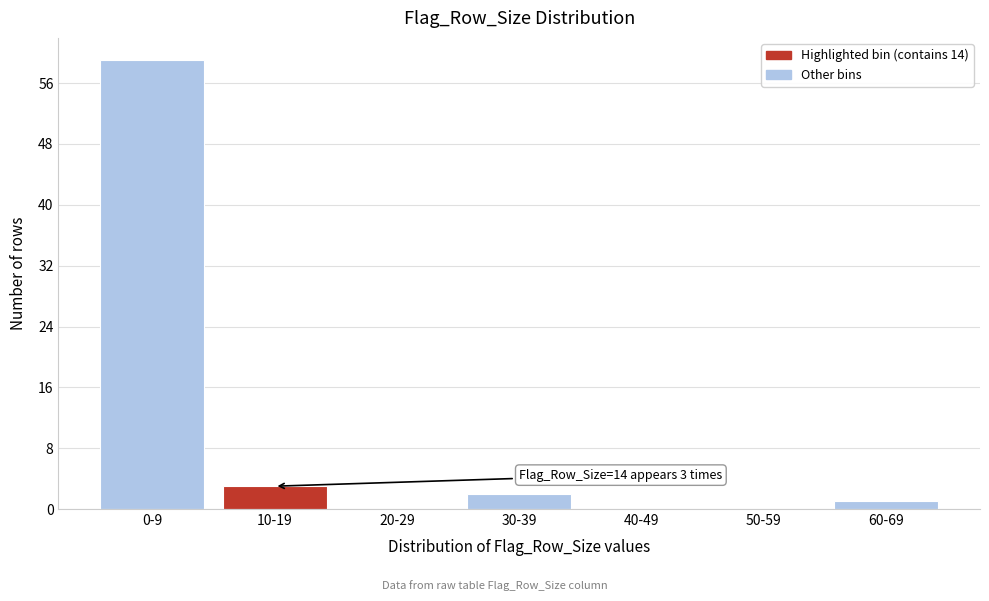

Reading left to right, transcribe all the data shown in this chart.

0-9=59	10-19=3	20-29=0	30-39=2	40-49=0	50-59=0	60-69=1